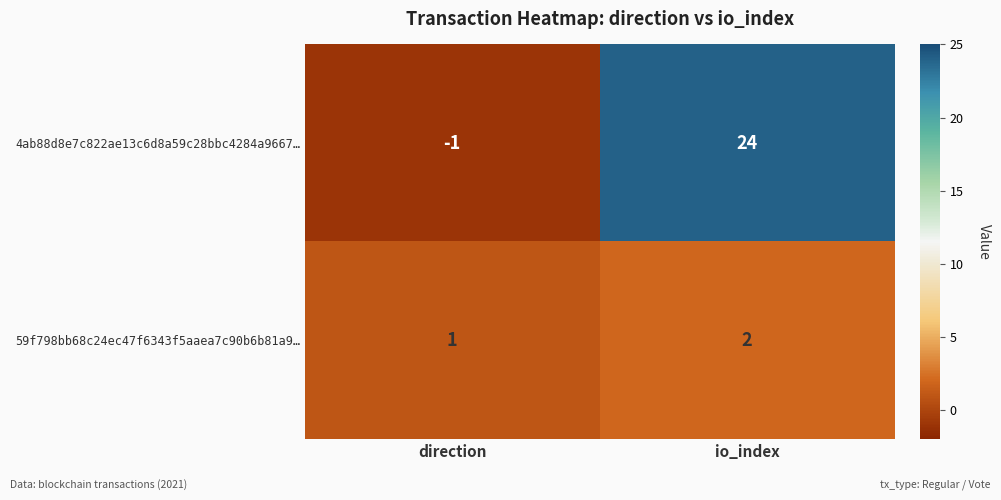

Which label corresponds to the largest value in the chart?

io_index